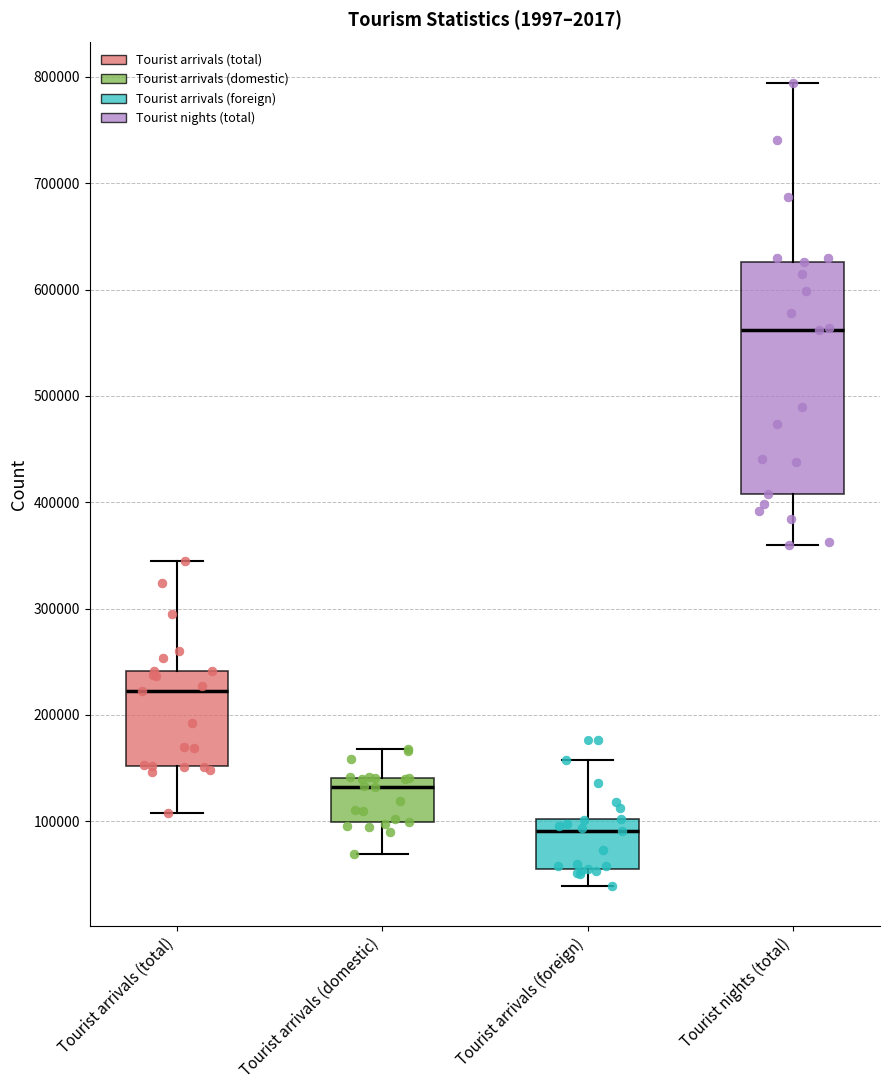

Where does the lower whisker of the box for Tourist arrivals (total) end on the y-axis? The values are not printed on the chart, so give them approximately, as read against the axis.

110000